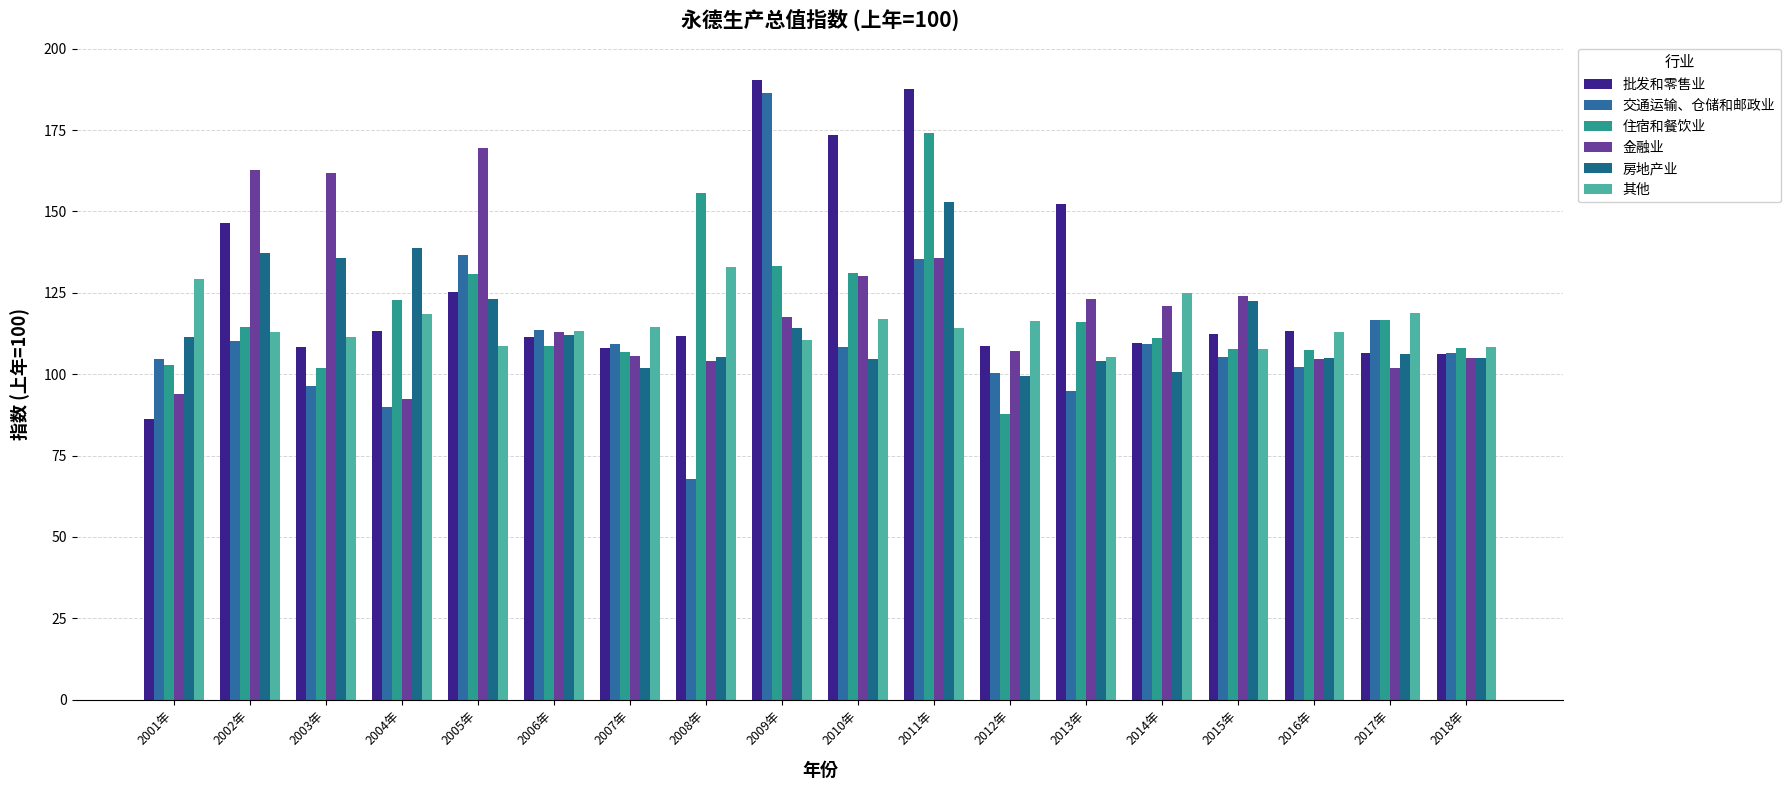

Reading left to right, extract all data points from this chart.

批发和零售业: 86.2	146.6	108.2	113.2	125.2	111.4	107.9	111.7	190.5	173.4	187.6	108.6	152.4	109.5	112.3	113.2	106.6	106.2
交通运输、仓储和邮政业: 104.8	110.1	96.4	89.8	136.7	113.6	109.3	67.7	186.3	108.4	135.5	100.4	94.7	109.4	105.2	102.1	116.8	106.6
住宿和餐饮业: 102.7	114.6	101.9	122.8	130.7	108.8	106.7	155.7	133.2	131.2	174.1	87.9	116.0	111.1	107.7	107.5	116.6	107.9
金融业: 93.9	162.6	161.8	92.4	169.4	113.1	105.5	103.9	117.5	130.2	135.8	107.1	123.0	121.1	124.0	104.7	102.0	105.0
房地产业: 111.3	137.2	135.6	138.9	123.2	111.9	101.9	105.4	114.3	104.6	152.8	99.3	104.2	100.6	122.5	105.1	106.2	104.9
其他: 129.4	112.9	111.5	118.6	108.6	113.2	114.5	132.9	110.4	117.0	114.2	116.4	105.4	125.1	107.7	112.9	118.7	108.3